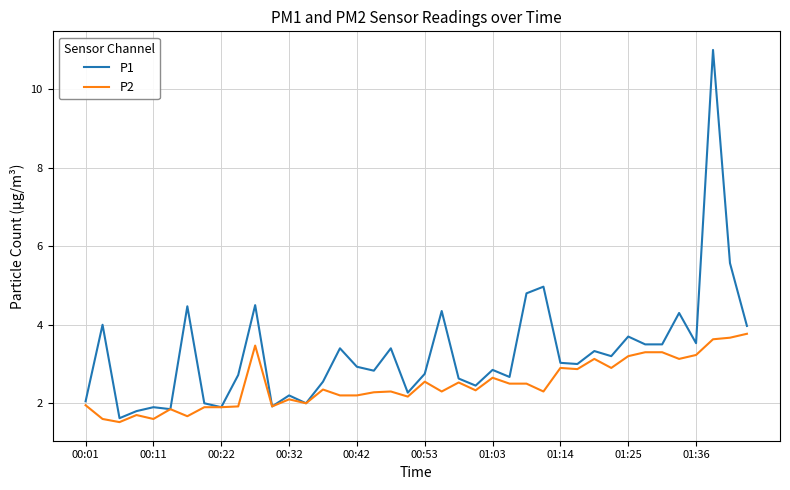

What is the maximum value shown in the chart?

11.0